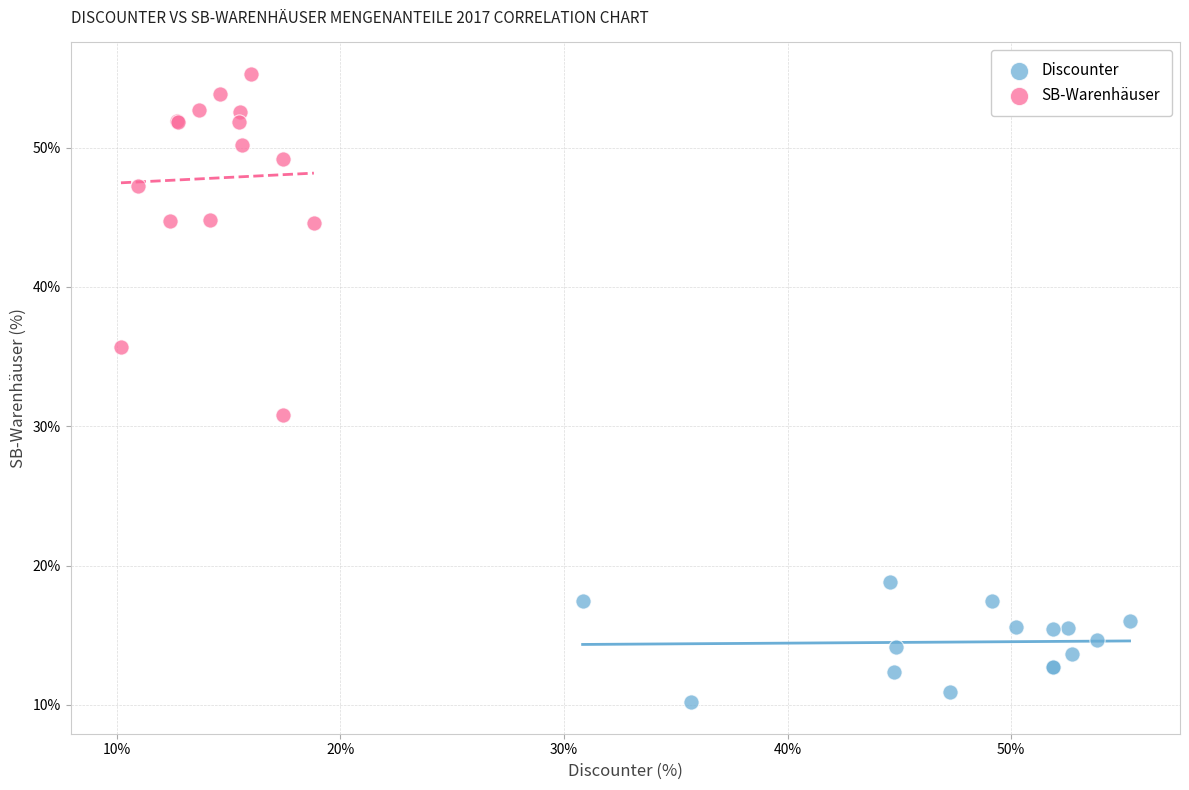

Which series reaches the minimum Y coordinate?

Discounter